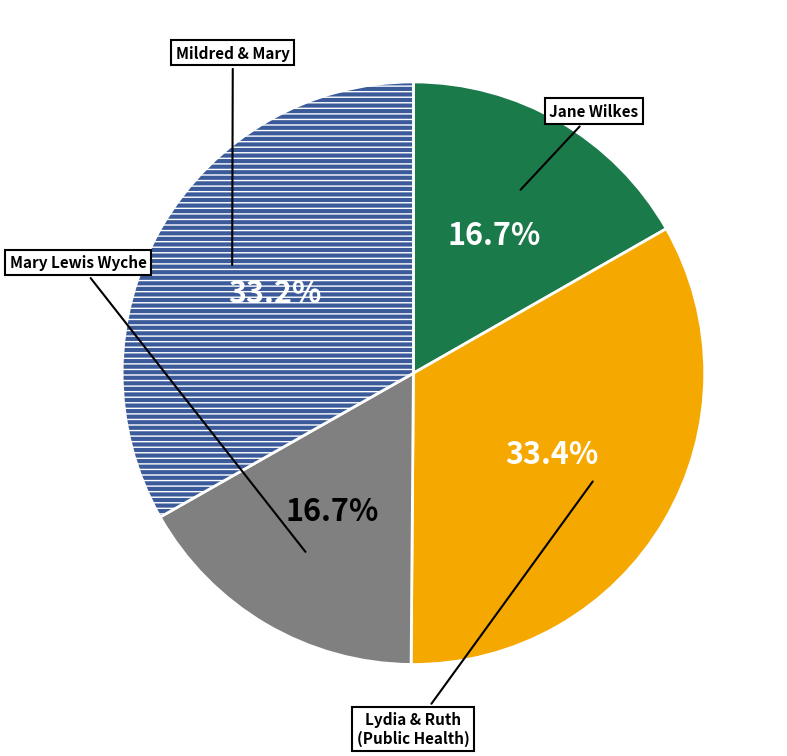

Is there any slice that represents more than half of the pie?

No